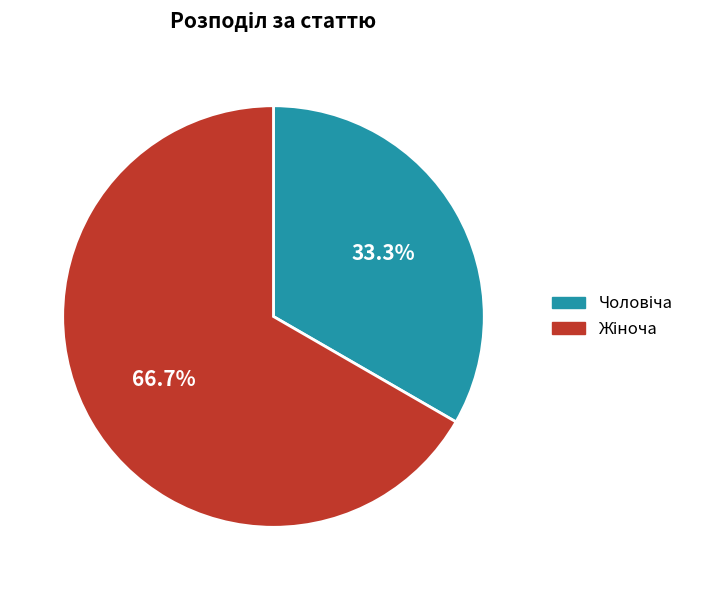

To the nearest percent, what is the difference between the largest and smallest slice percentages?

33%